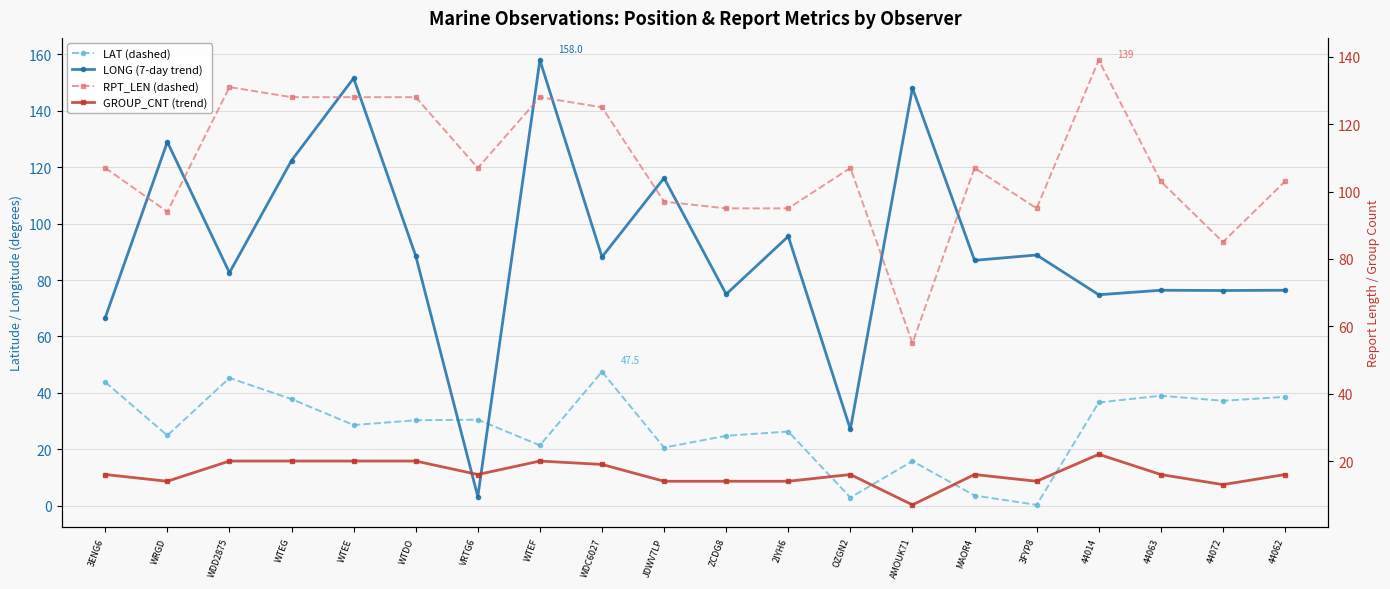

At JDWV7LP, list the series in order from largest to smallest.

LONG, RPT_LEN, LAT, GROUP_CNT